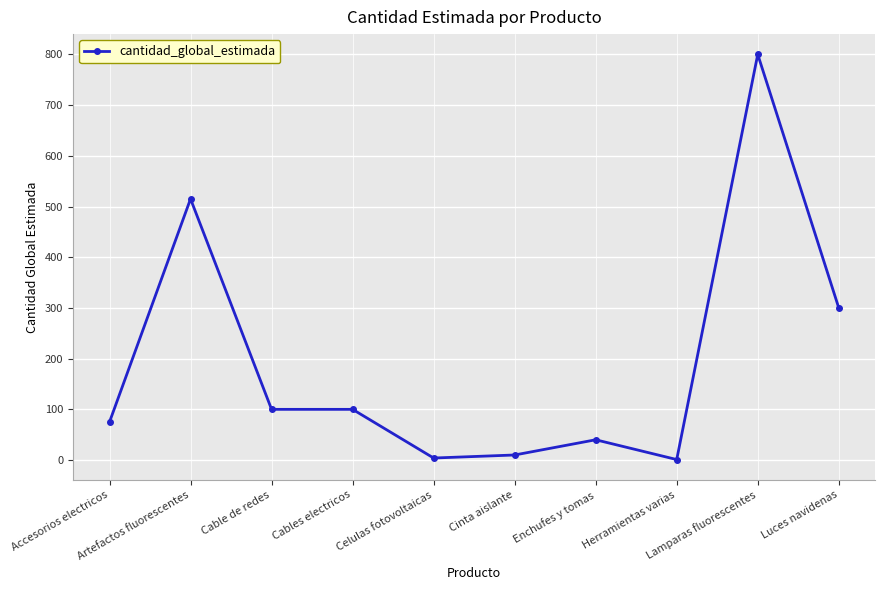

What is the sum of all values?

1945